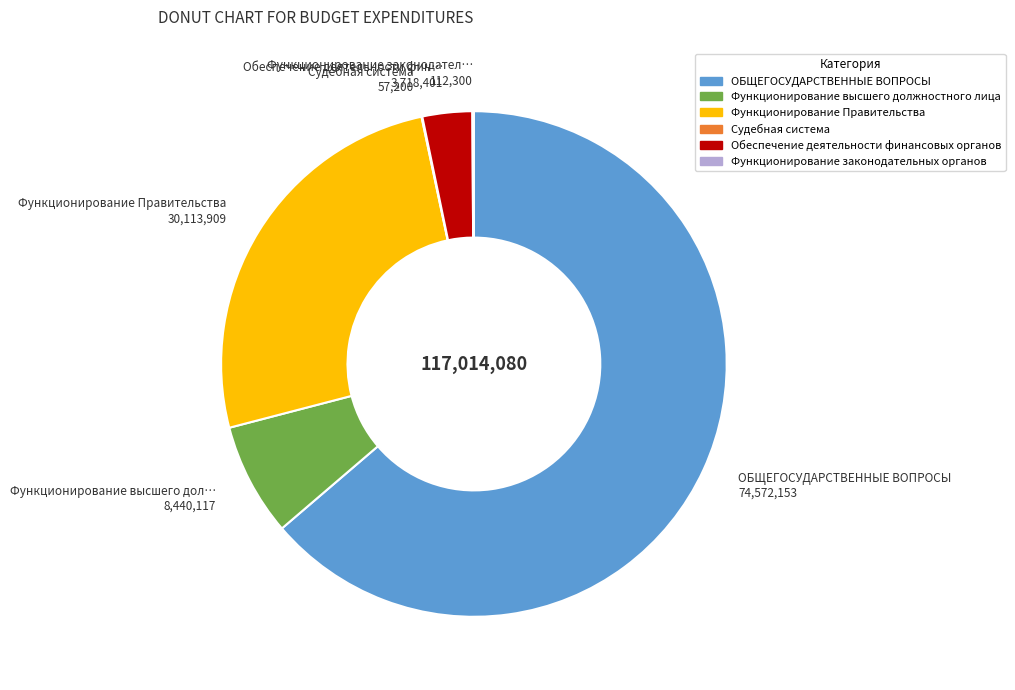

What is the largest slice in the pie chart?

ОБЩЕГОСУДАРСТВЕННЫЕ ВОПРОСЫ